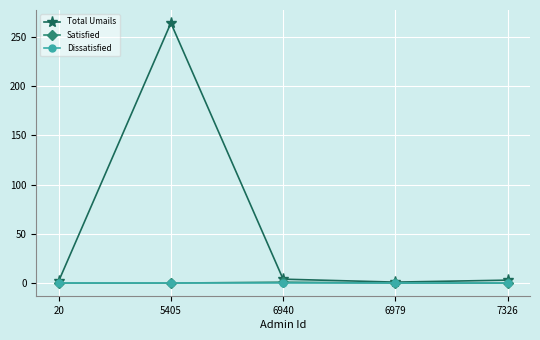

Which series has the widest spread of values?

Total Umails